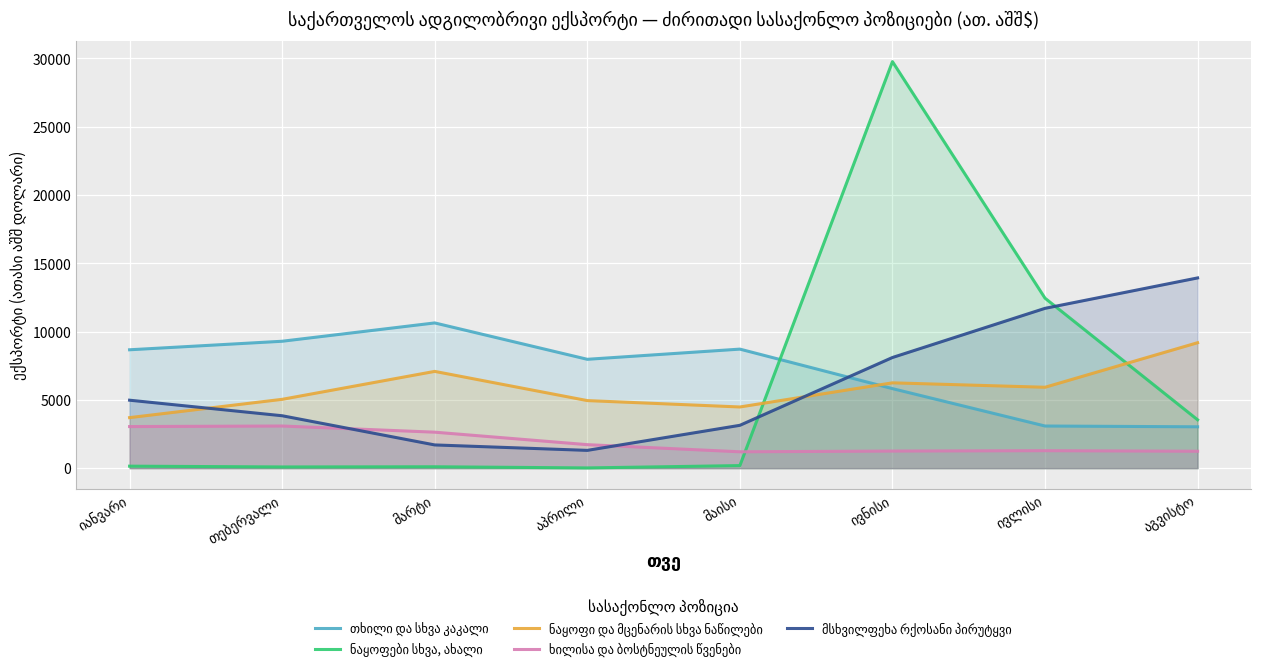

True or false: ნაყოფები სხვა, ახალი and თხილი და სხვა კაკალი intersect in this chart.

True